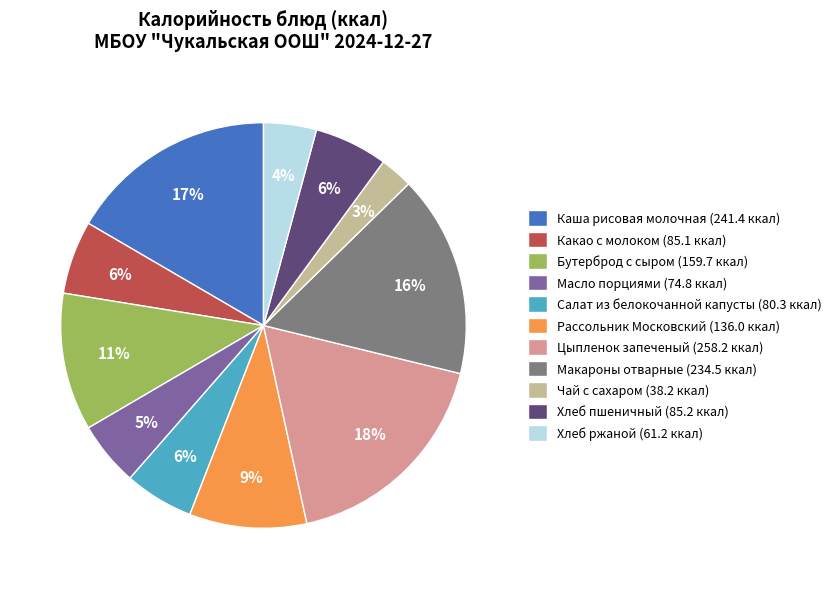

Which category has the smallest portion of the pie?

Чай с сахаром